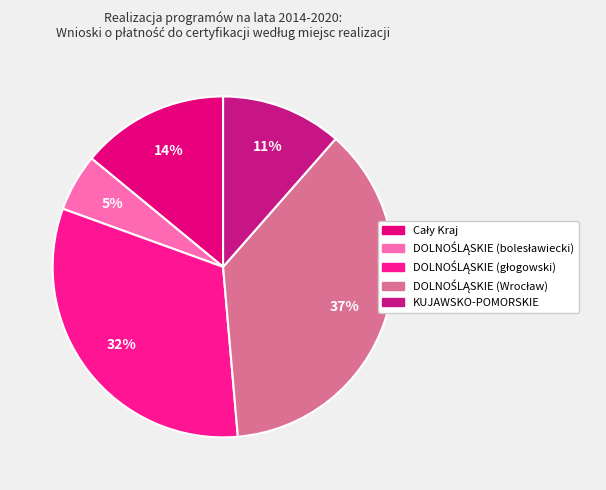

How many slices are in this pie chart?

5